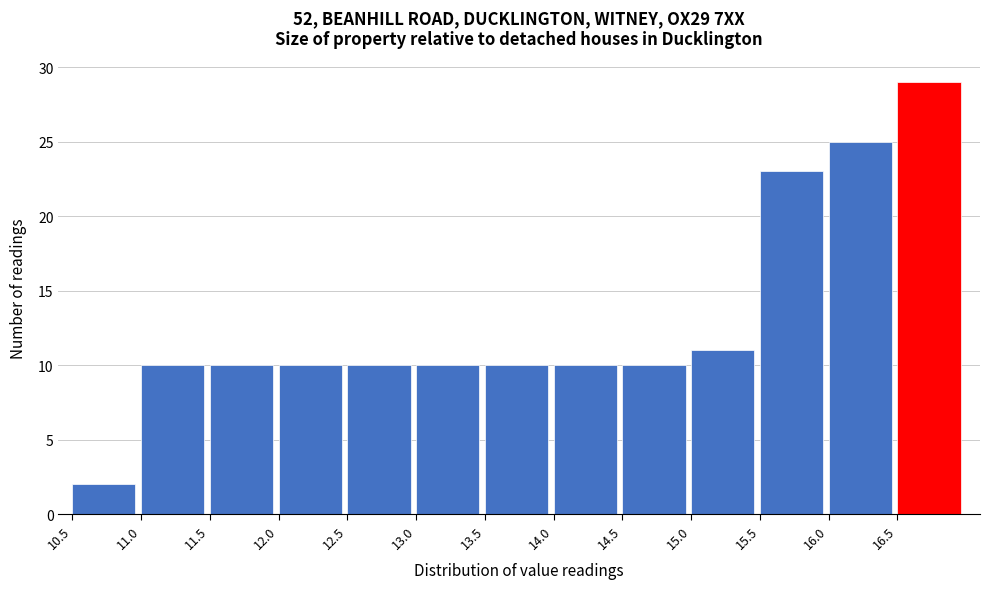

What is the height of the bar covering 13.5 to 14.0 on the x-axis? The values are not printed on the chart, so give them approximately, as read against the axis.

10